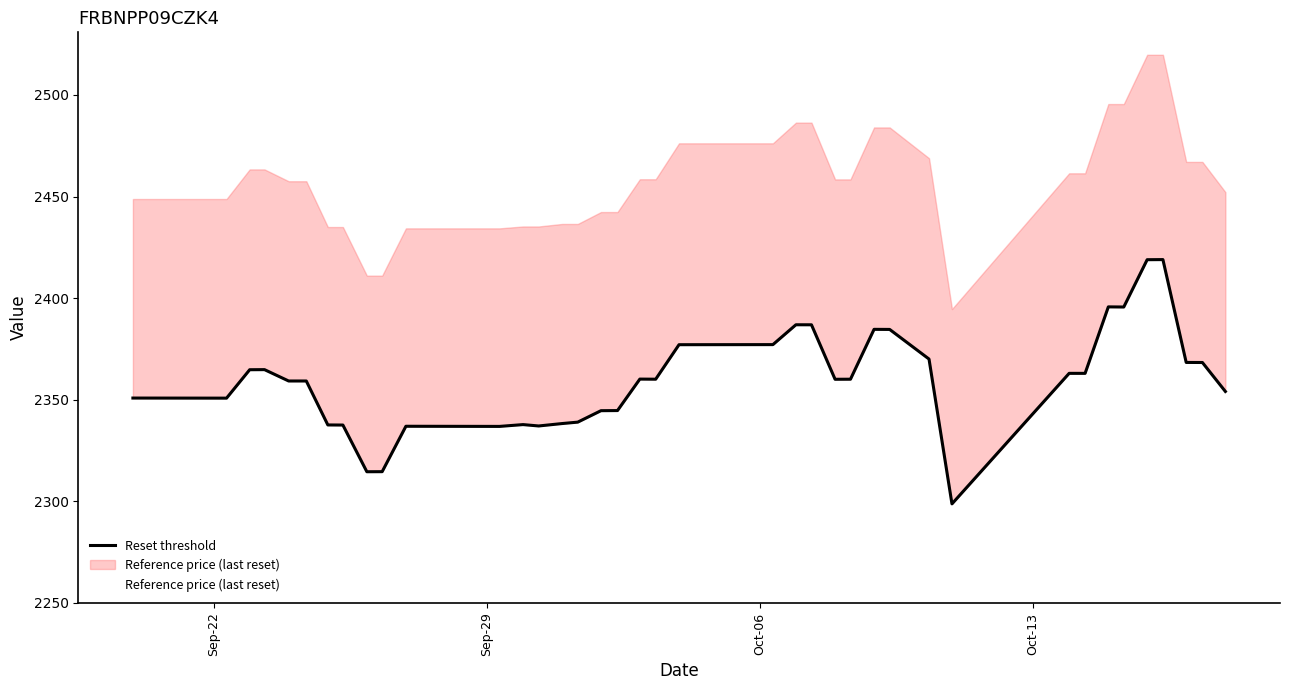

True or false: Reset threshold has more than 1 interior local peaks.

True